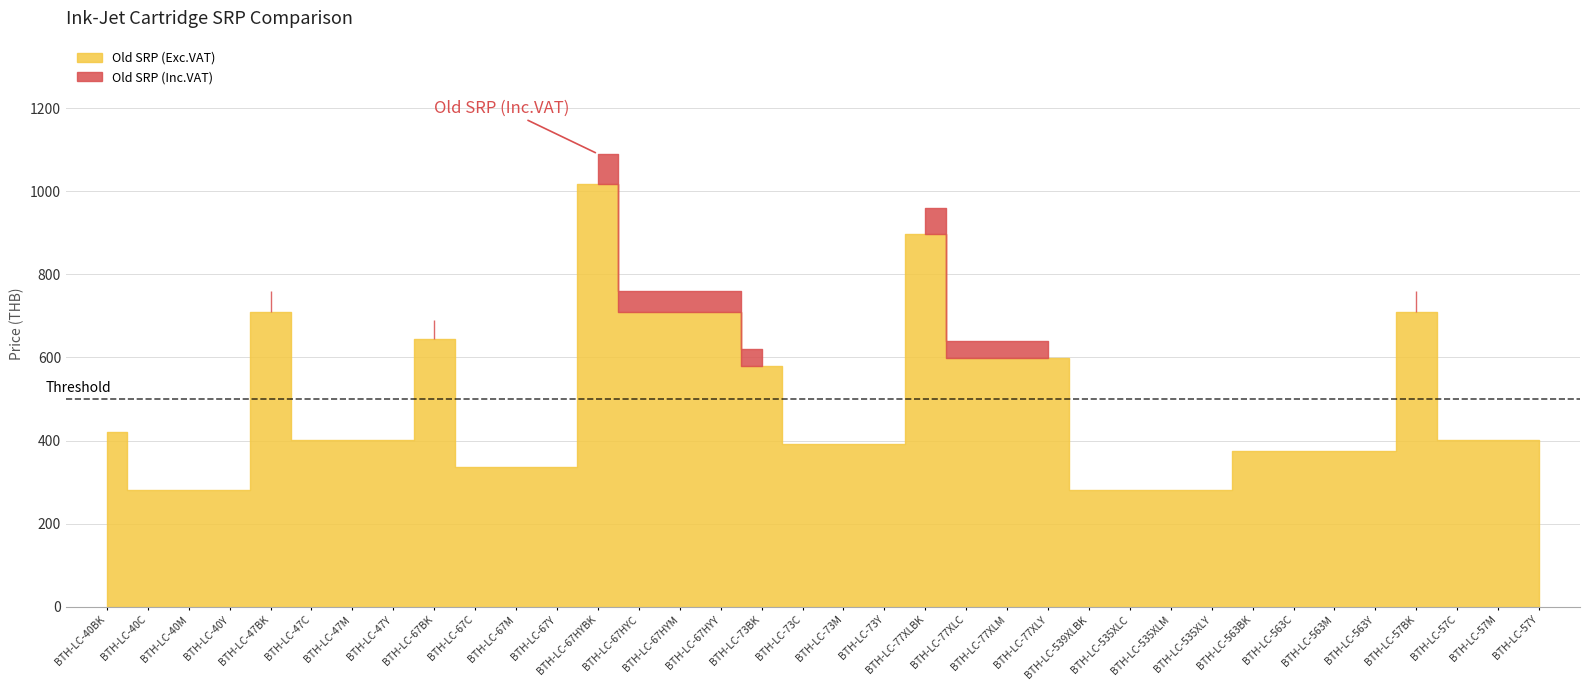

True or false: Old SRP (Exc.VAT) and Old SRP (Inc.VAT) cross at least once.

False